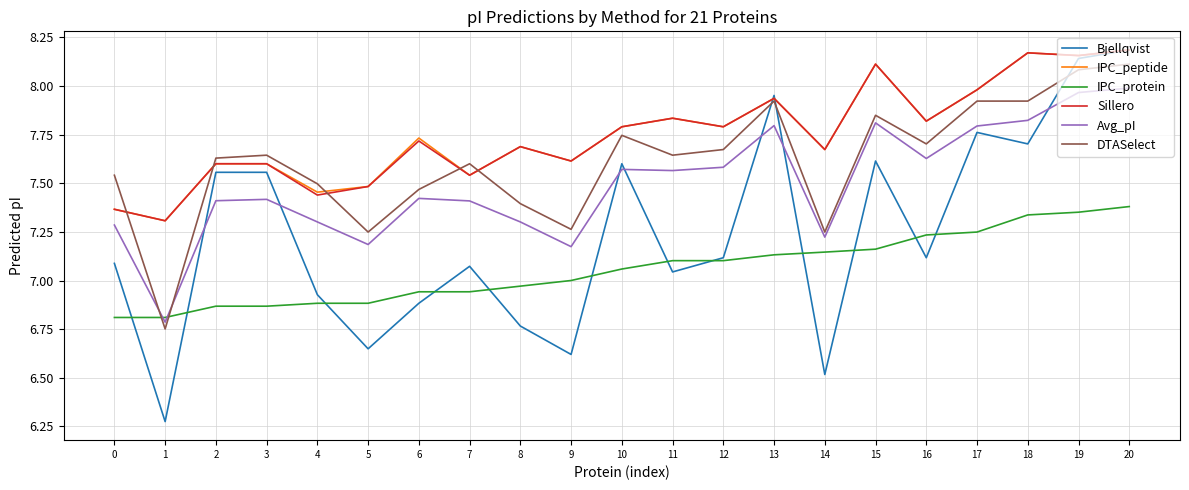

The value of DTASelect at 5 is 11.2. True or false?

False